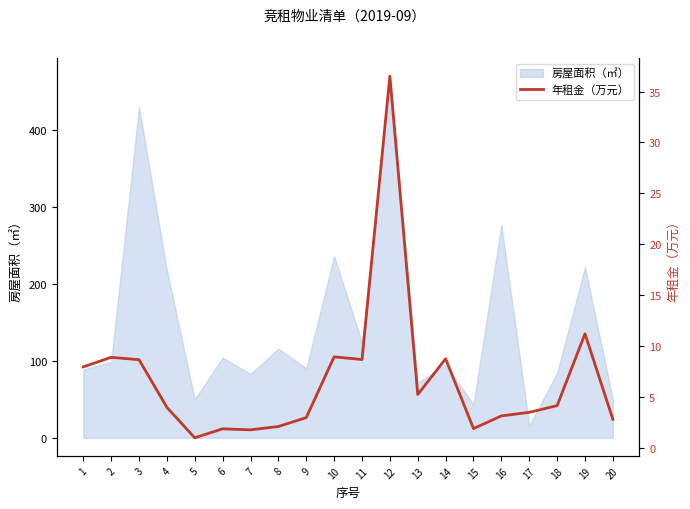

How many points are higher than both their immediate neighbors (excluding endpoints)?

6